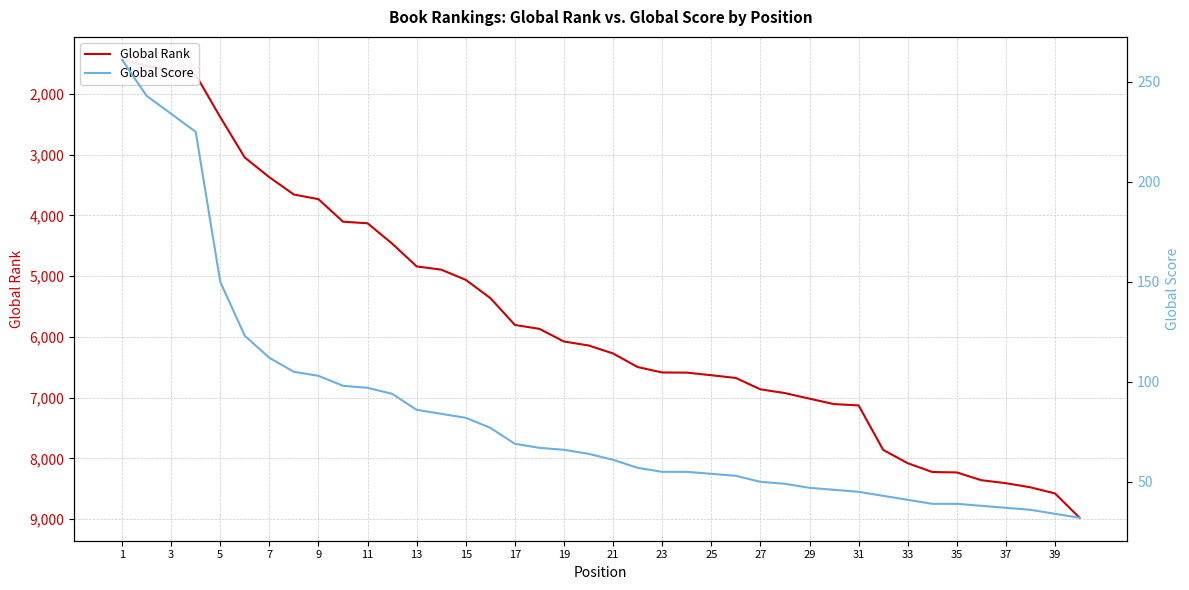

Which category has the lowest value in the Global Rank series?

1